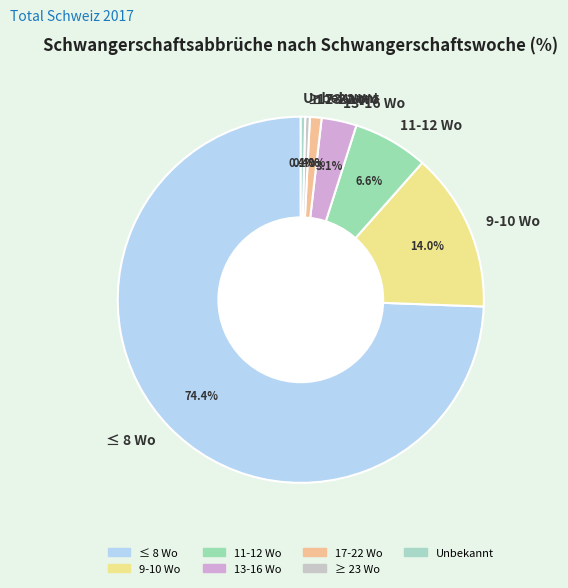

Is it true that 13-16 Wo is 3% of the pie?

True